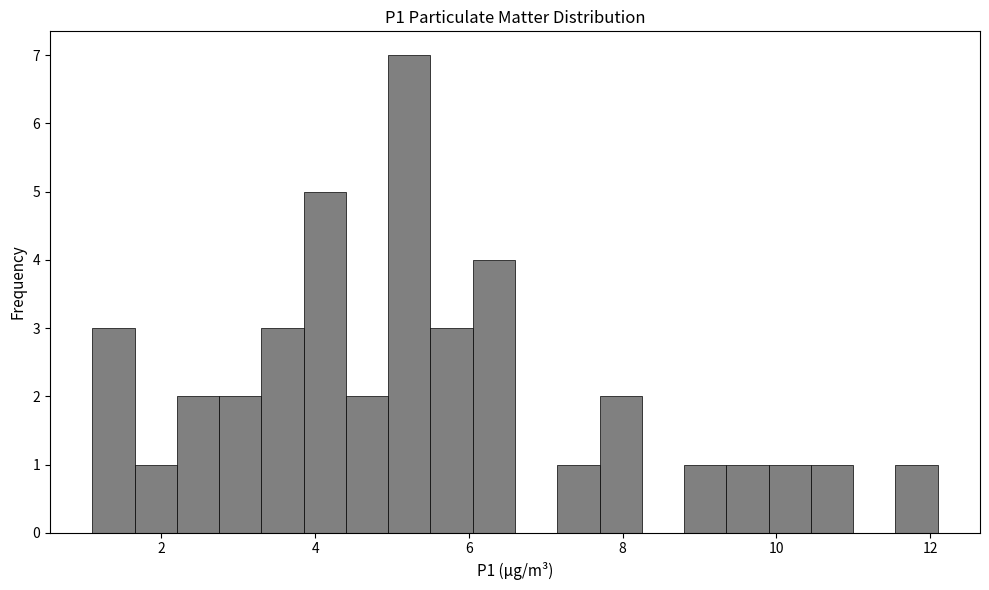

Around what value on the x-axis is the tallest bar? Give the approximate position of its centre, as read against the axis.

5.2